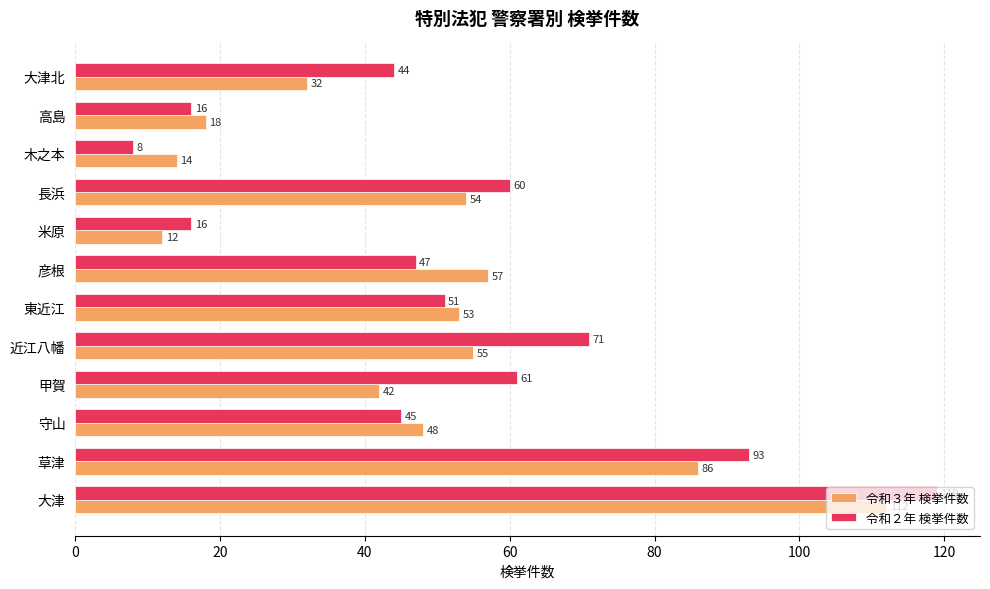

Where is 令和２年 検挙件数 nearest to the value 63?

甲賀